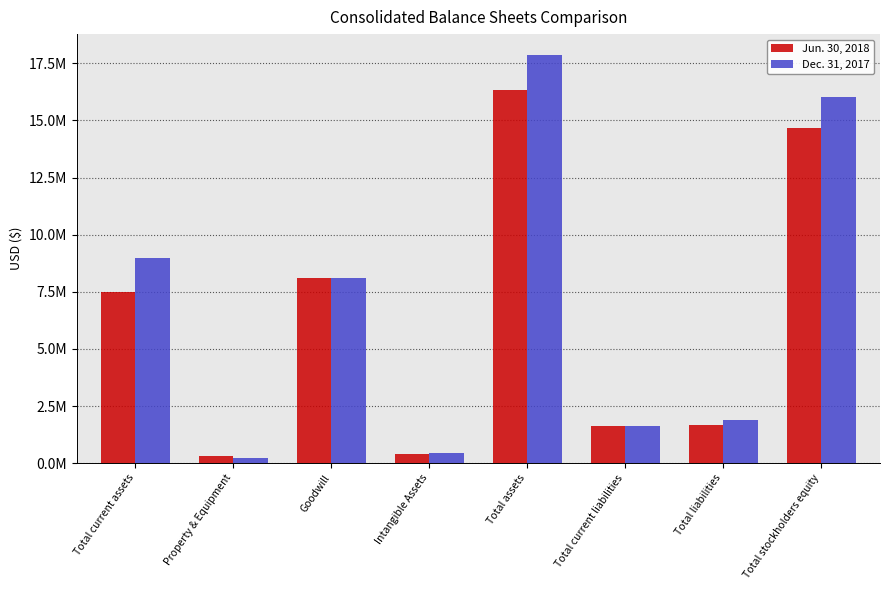

Are the bars grouped side by side (vs. stacked)?

Yes